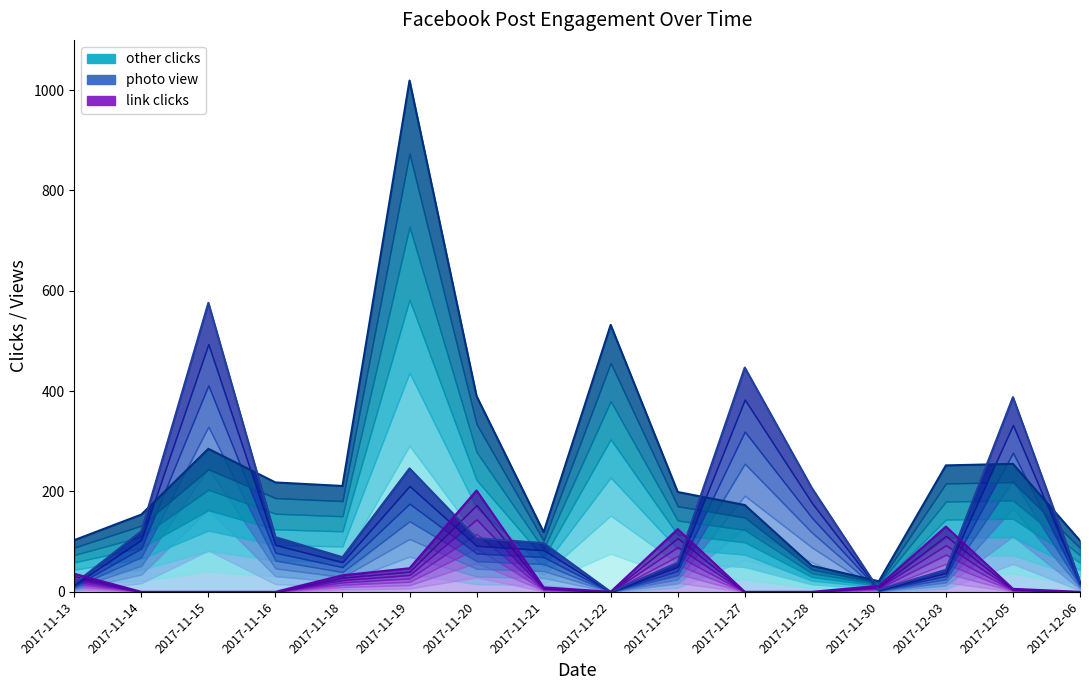

Which series changed the most between 2017-11-13 and 2017-11-16?

other clicks